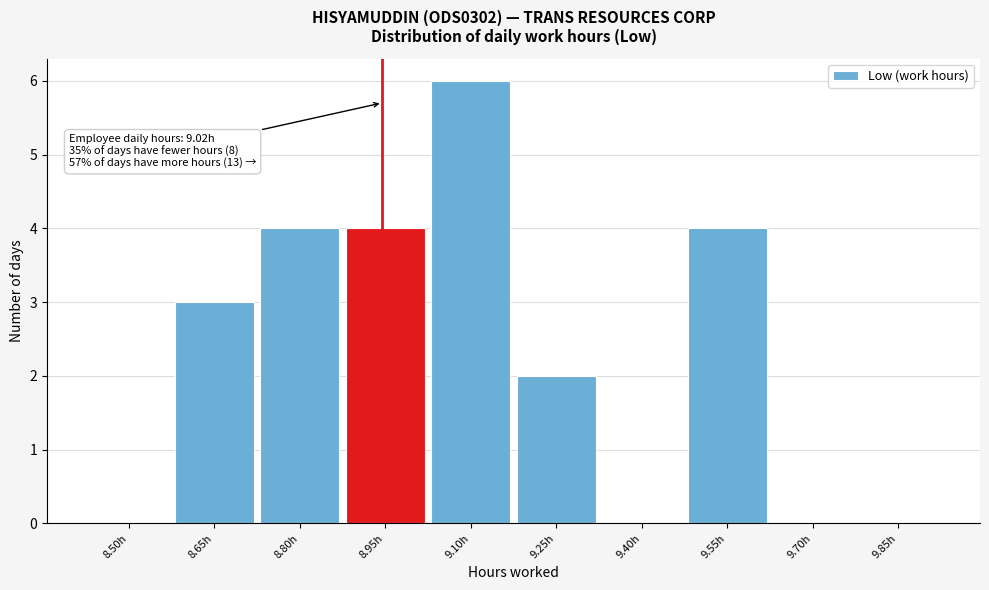

Reading left to right, list all the values displayed in this chart.

8.50h=0	8.65h=3	8.80h=4	8.95h=4	9.10h=6	9.25h=2	9.40h=0	9.55h=4	9.70h=0	9.85h=0